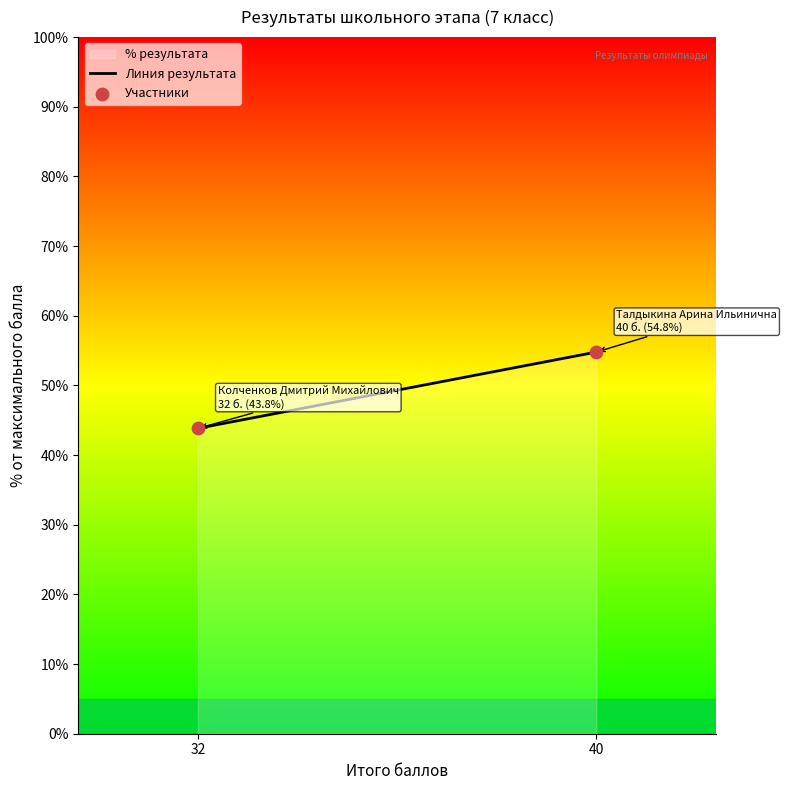

What is the ratio of the value at Колченков Дмитрий Михайлович to the value at Талдыкина Арина Ильинична?

0.8